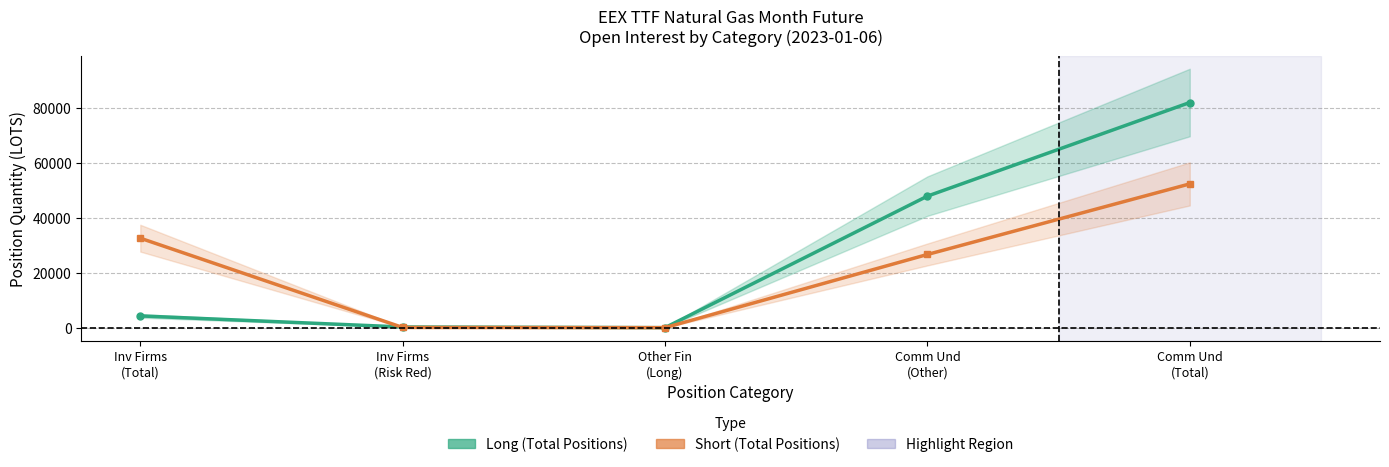

The value of Long (Total Positions) at Inv Firms
(Total) is 7351.9. True or false?

False